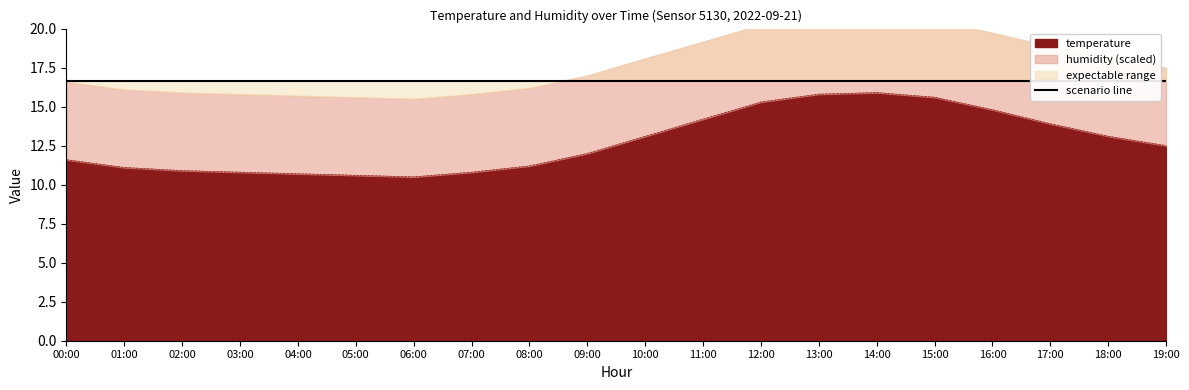

At which category does the data reach its first local peak?

14:00